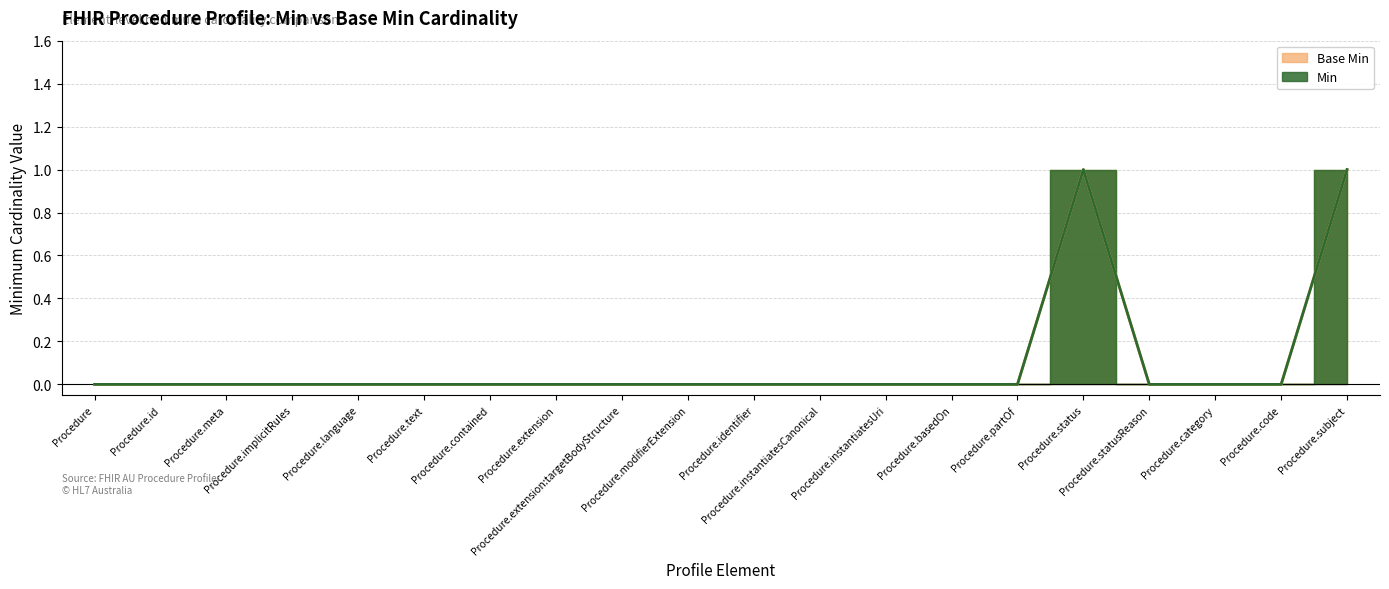

At which label is Base Min closest to 0?

Procedure